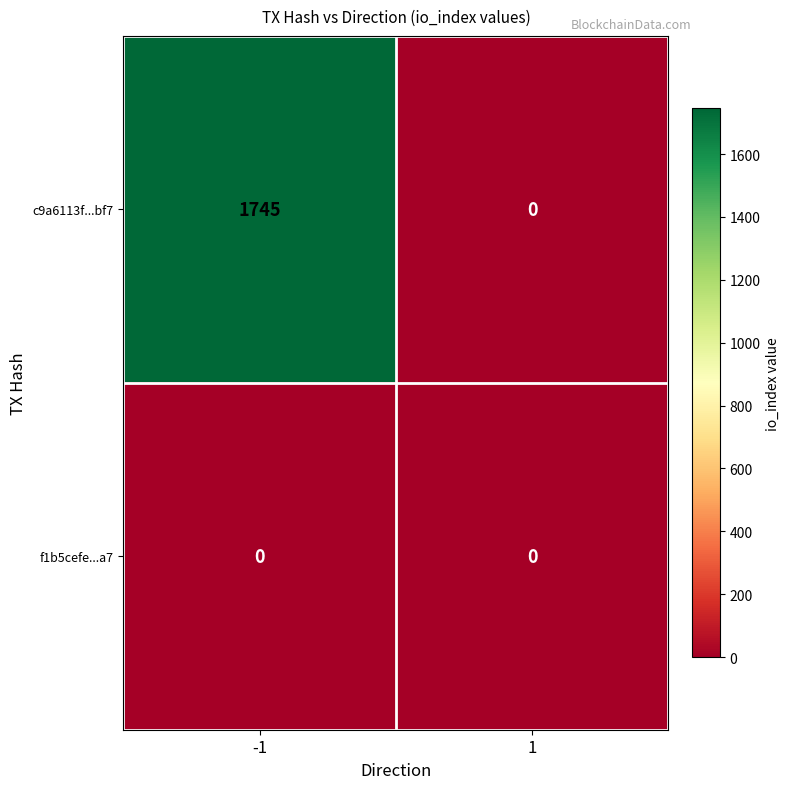

Rank the series by their average value, from lowest to highest.

f1b5cefe...a7, c9a6113f...bf7